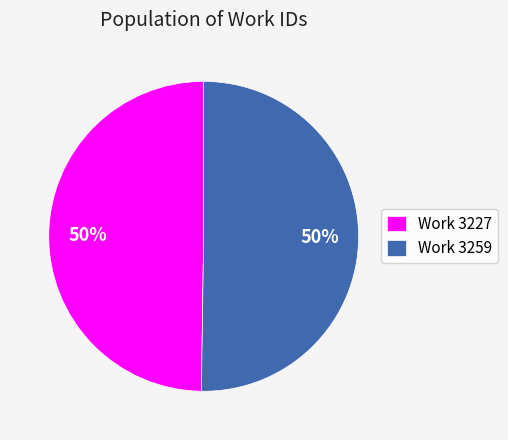

What percentage is the Work 3259 slice, to the nearest percent?

50%